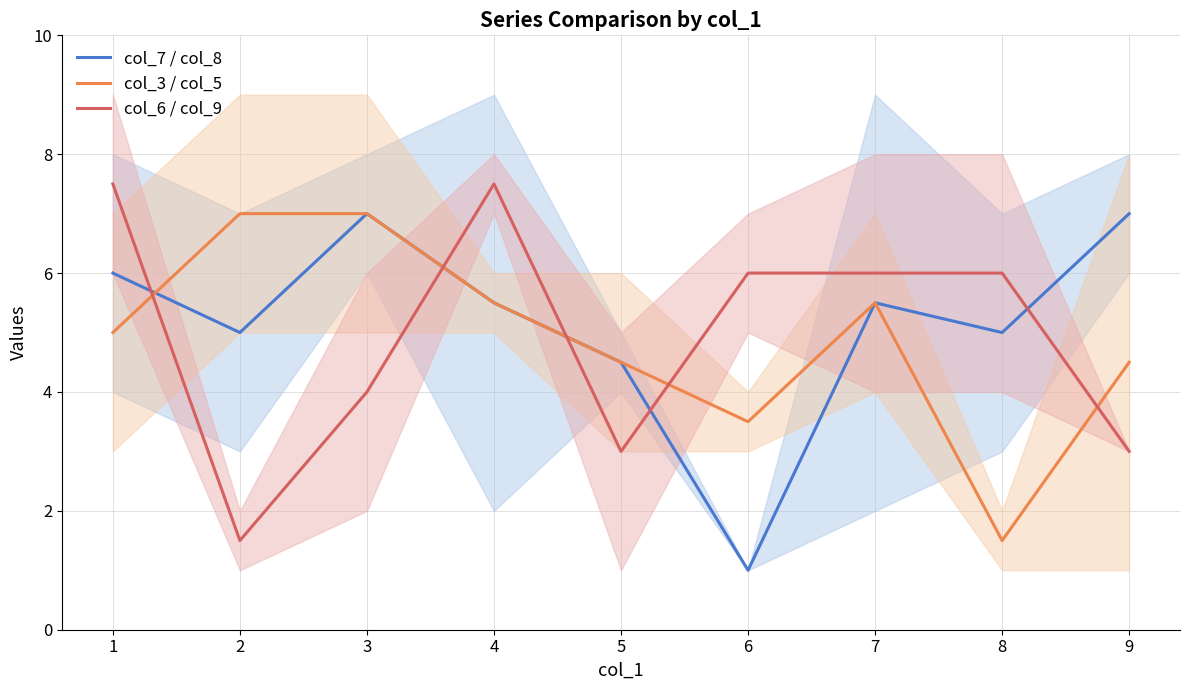

What is the minimum value for col_6 / col_9?

1.5